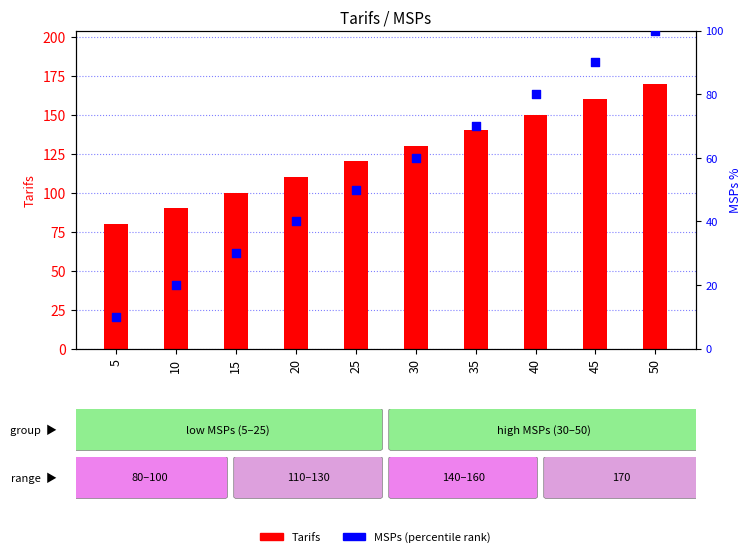

Which series contains the lowest Y value?

MSPs (percentile)